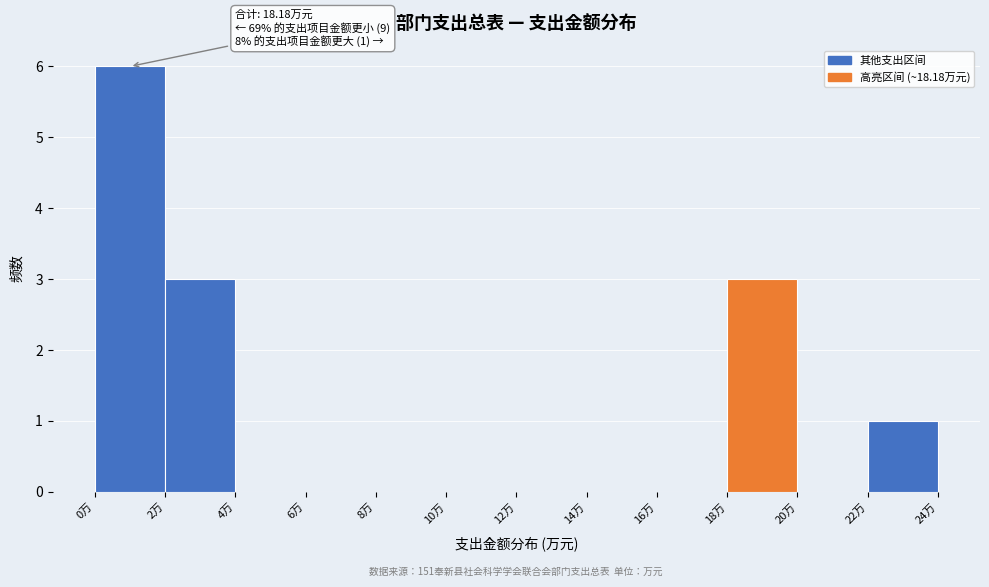

Which range on the x-axis has the tallest bar?

0 to 2